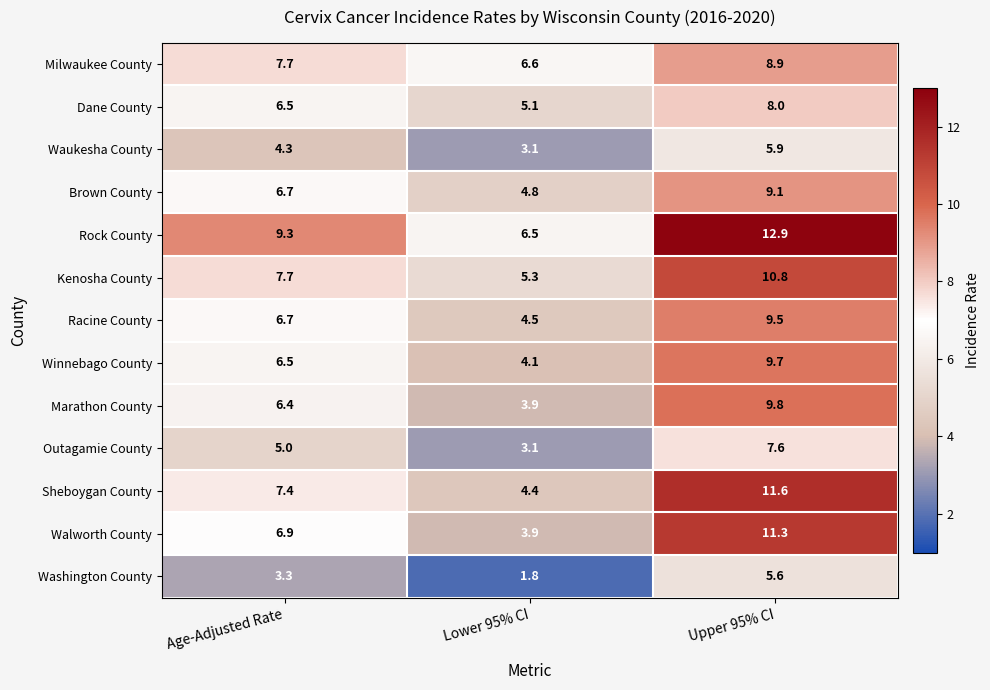

What is the difference between the Washington County values at Age-Adjusted Rate and Upper 95% CI?

2.3